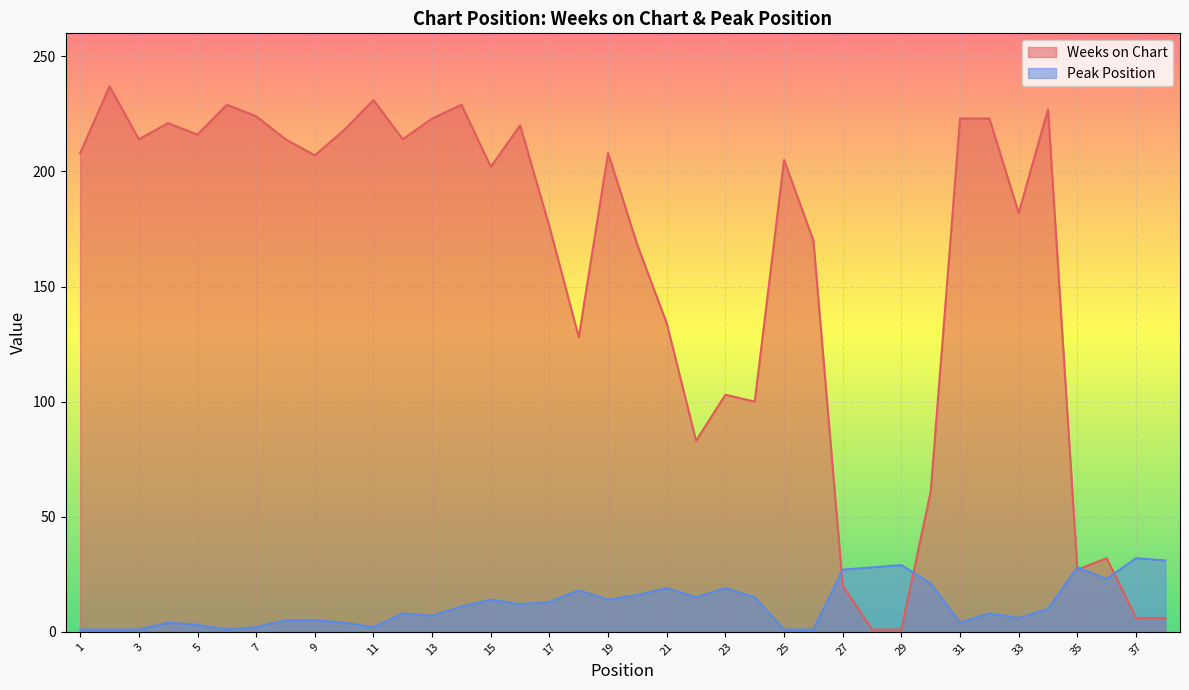

Reading left to right, list all the values displayed in this chart.

Weeks on Chart: 1=208	2=237	3=214	4=221	5=216	6=229	7=224	8=214	9=207	10=218	11=231	12=214	13=223	14=229	15=202	16=220	17=176	18=128	19=208	20=168	21=134	22=83	23=103	24=100	25=205	26=170	27=20	28=1	29=1	30=61	31=223	32=223	33=182	34=227	35=27	36=32	37=6	38=6
Peak Position: 1=1	2=1	3=1	4=4	5=3	6=1	7=2	8=5	9=5	10=4	11=2	12=8	13=7	14=11	15=14	16=12	17=13	18=18	19=14	20=16	21=19	22=15	23=19	24=15	25=1	26=1	27=27	28=28	29=29	30=21	31=4	32=8	33=6	34=10	35=28	36=23	37=32	38=31